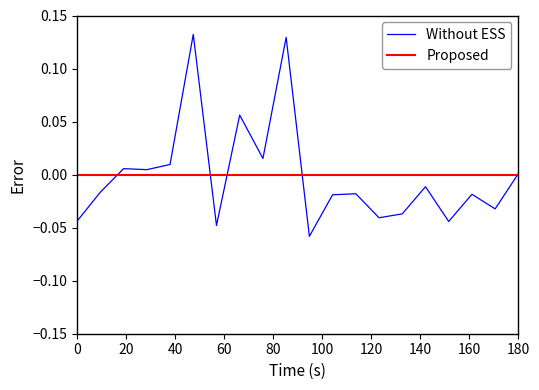

Which series has the widest spread of values?

Without ESS